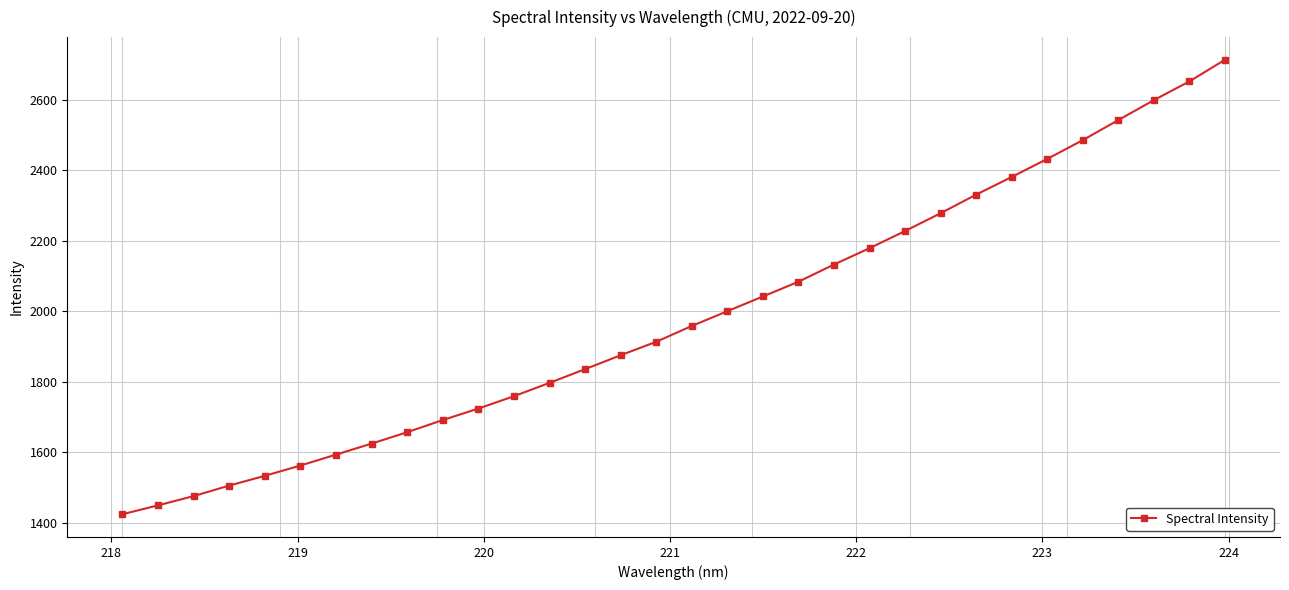

What is the average value?

1982.7